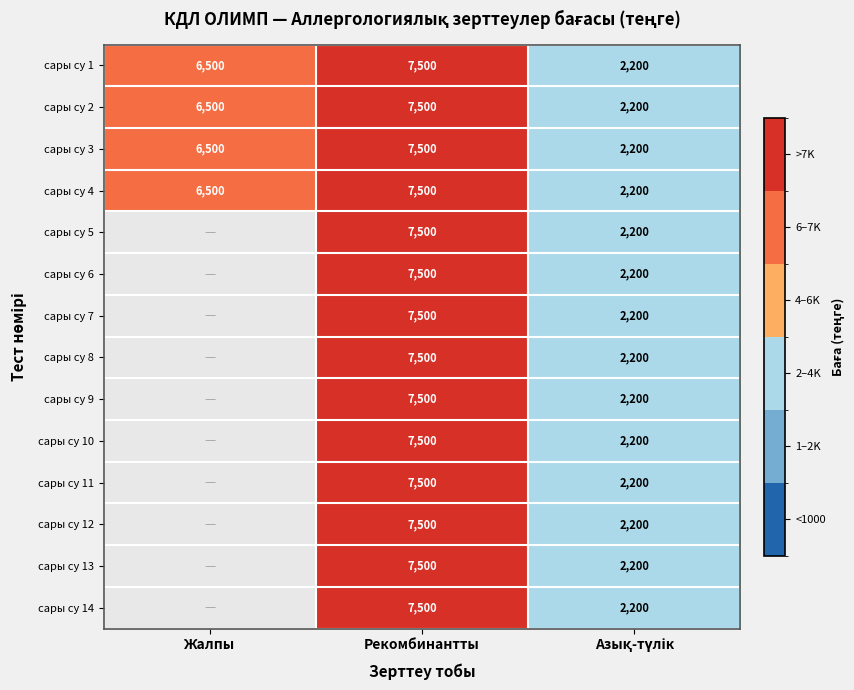

What is the difference between the maximum and second lowest values in the сары су 4 series?

1000